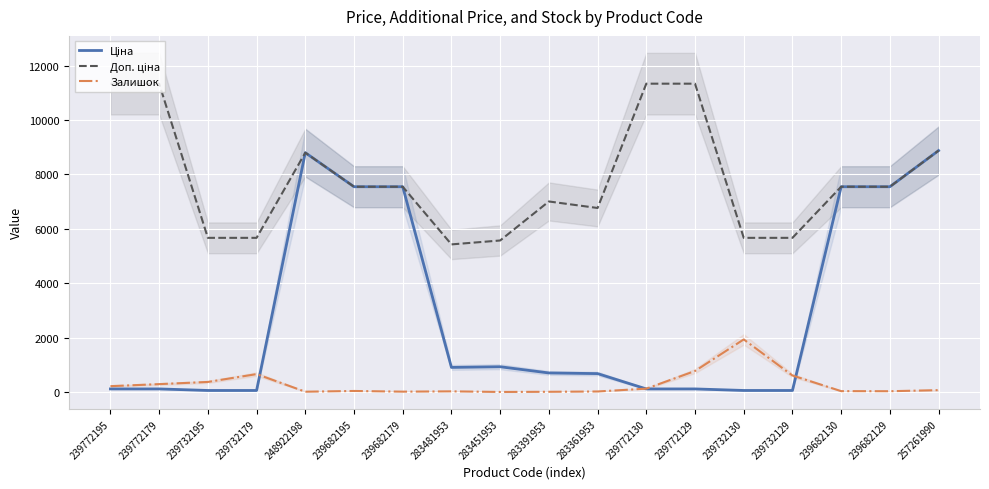

What is the total value across all series at 239682195?

15129.8